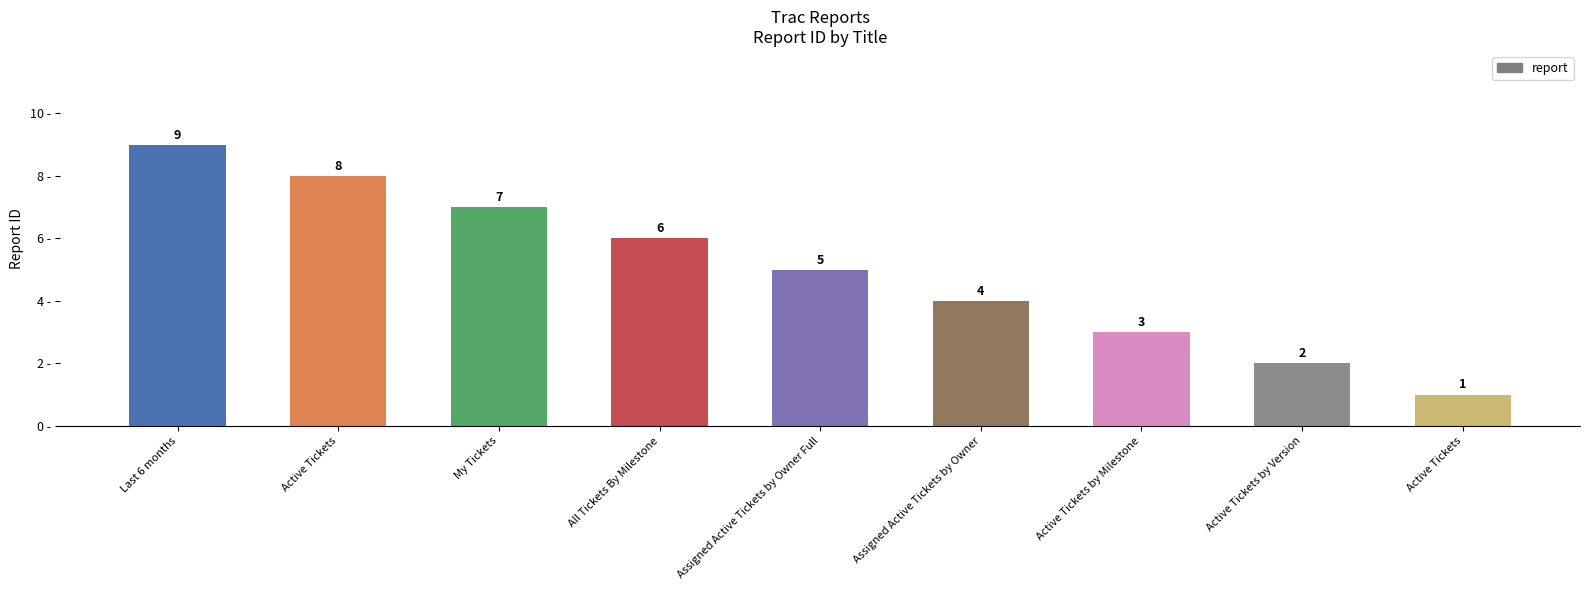

What is the difference between the maximum and minimum values?

8